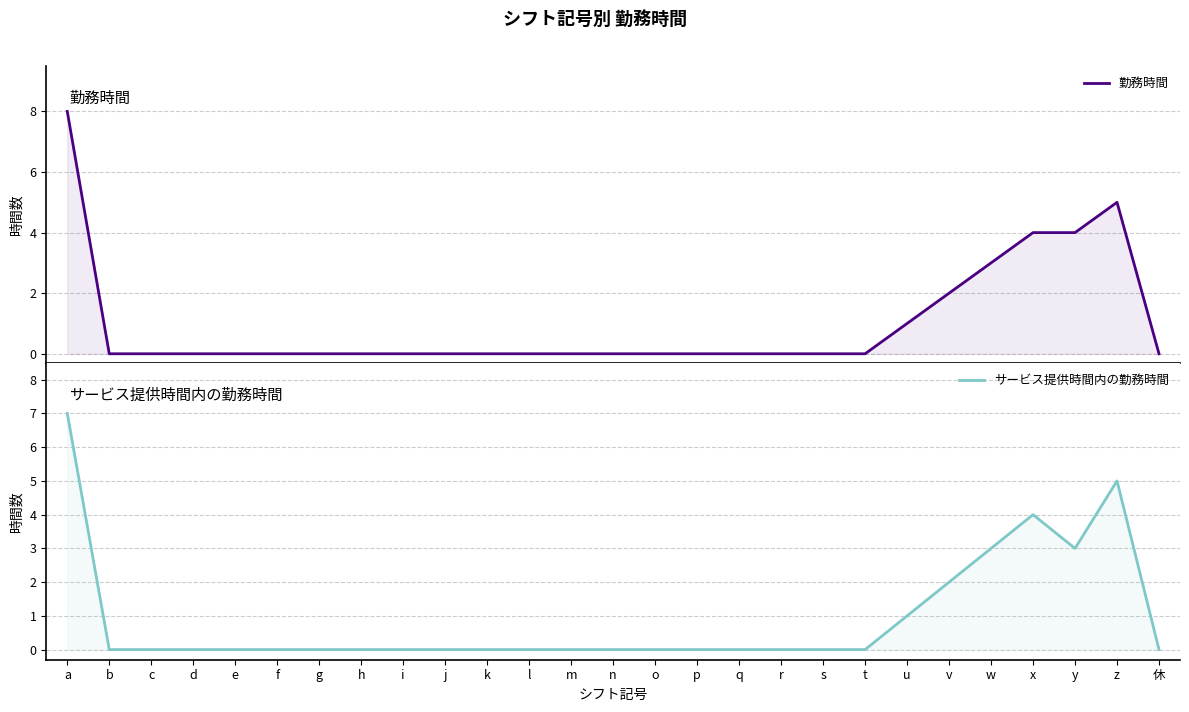

How many values in the サービス提供時間内の勤務時間 series exceed 0?

7